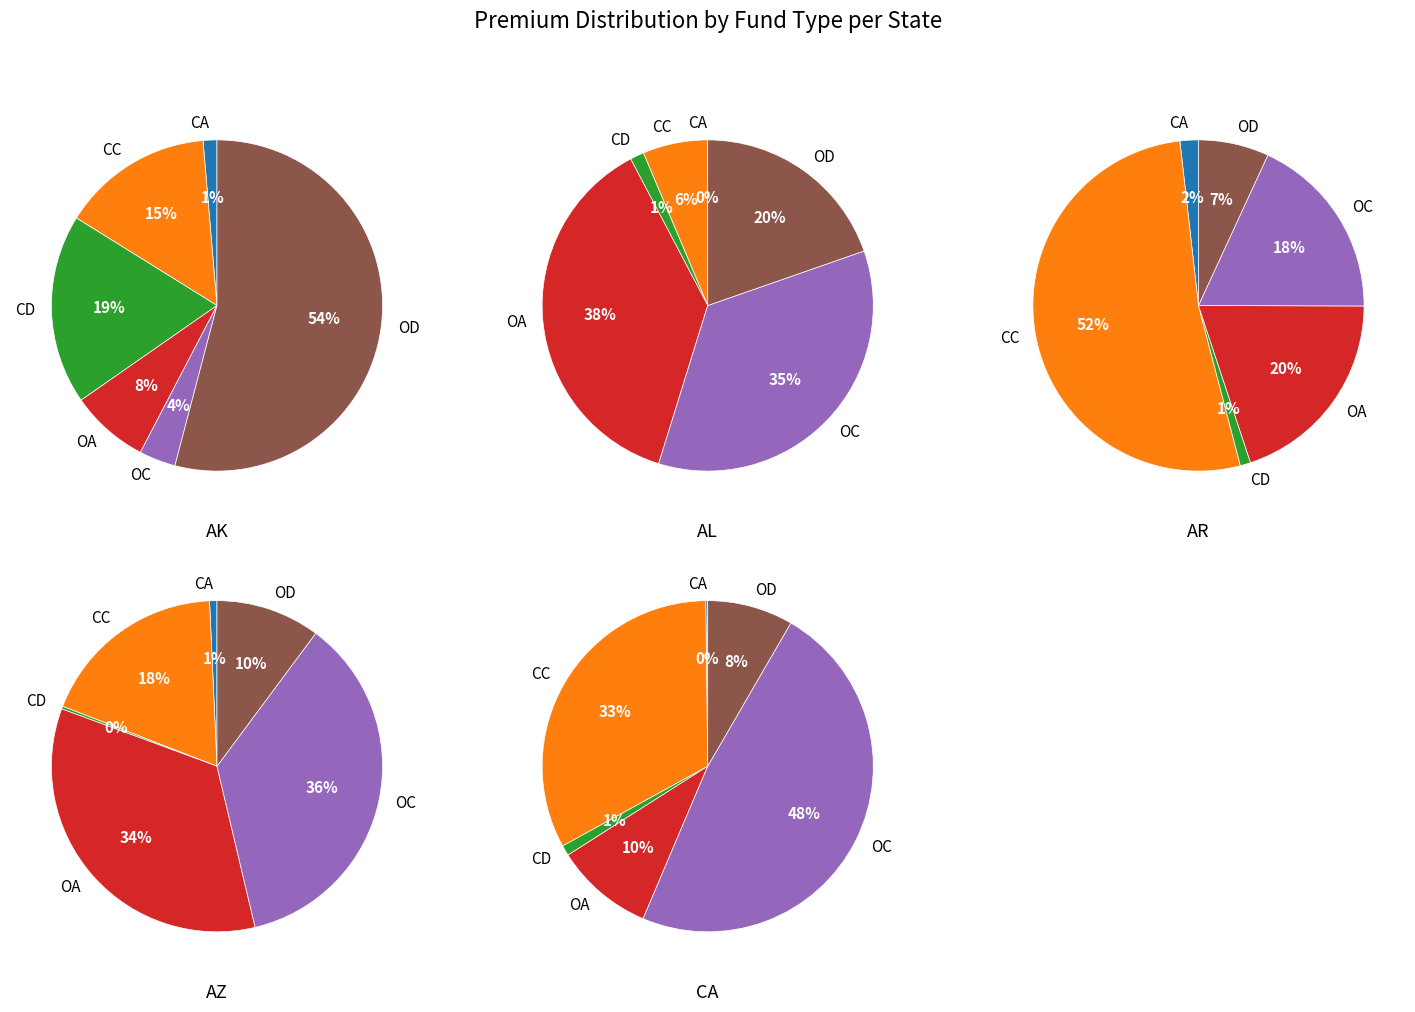

Rank the series at 2 from highest to lowest value.

CC, OA, OC, OD, CA, CD